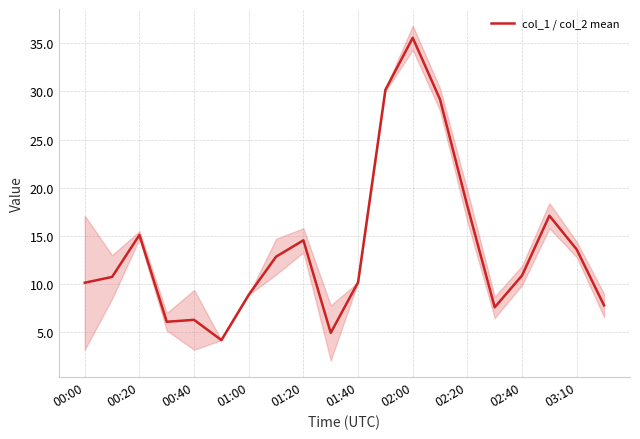

How many categories are shown in the chart?

20